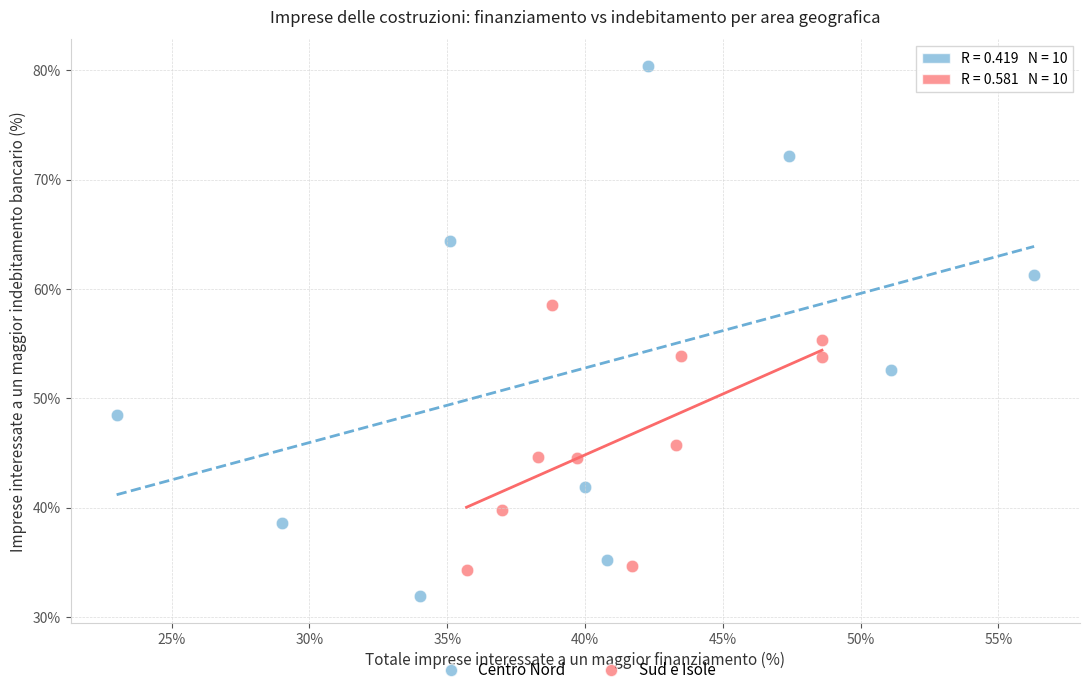

Which series has the largest Y range (max minus min)?

Centro Nord